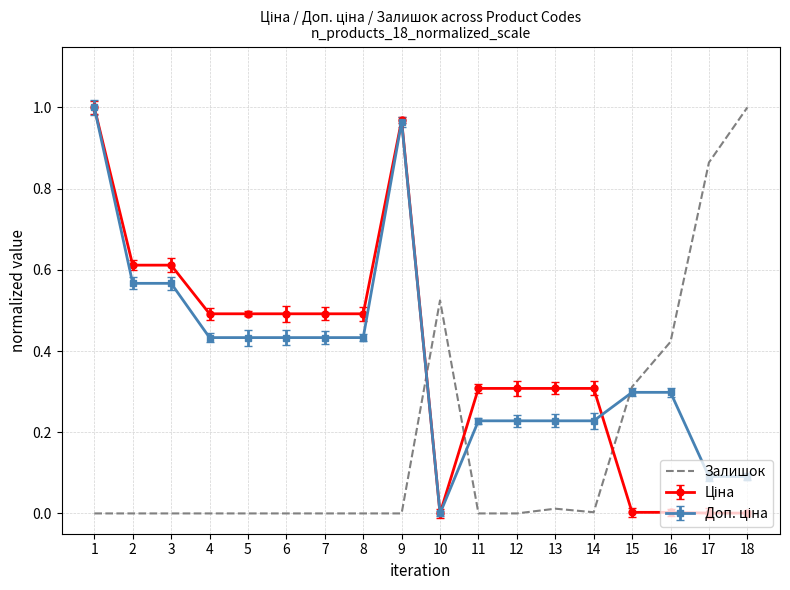

Is it true that Залишок equals -0.3 at 2?

False